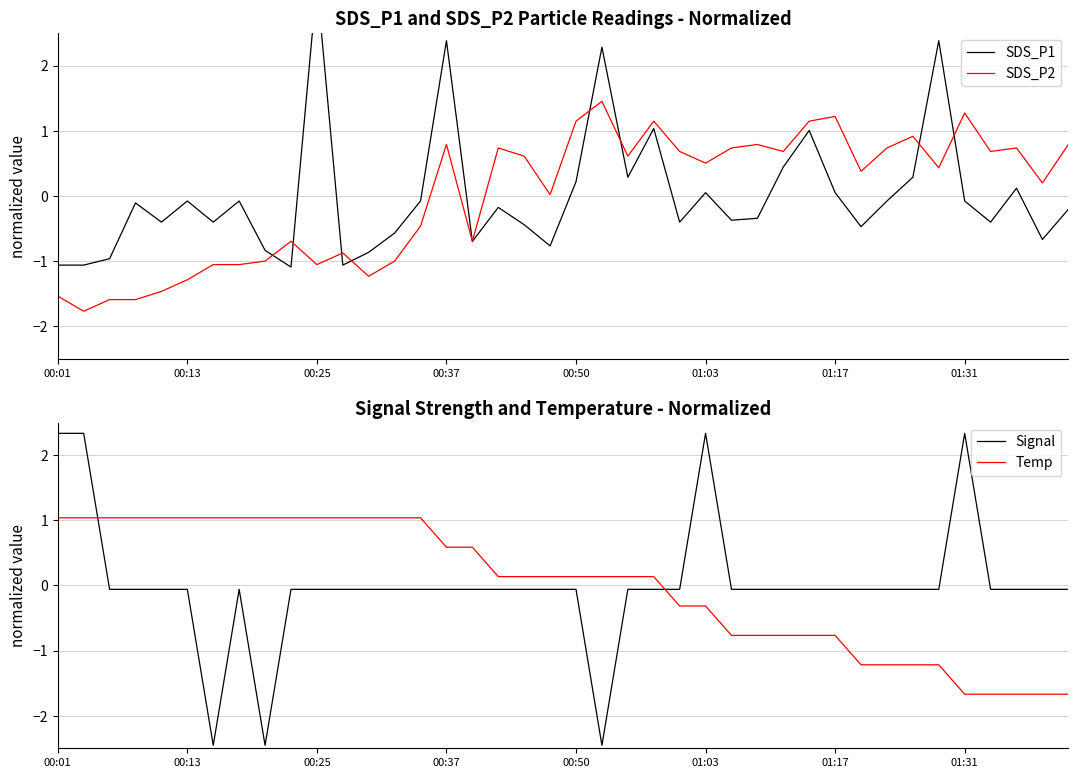

True or false: SDS_P1 and SDS_P2 intersect in this chart.

True